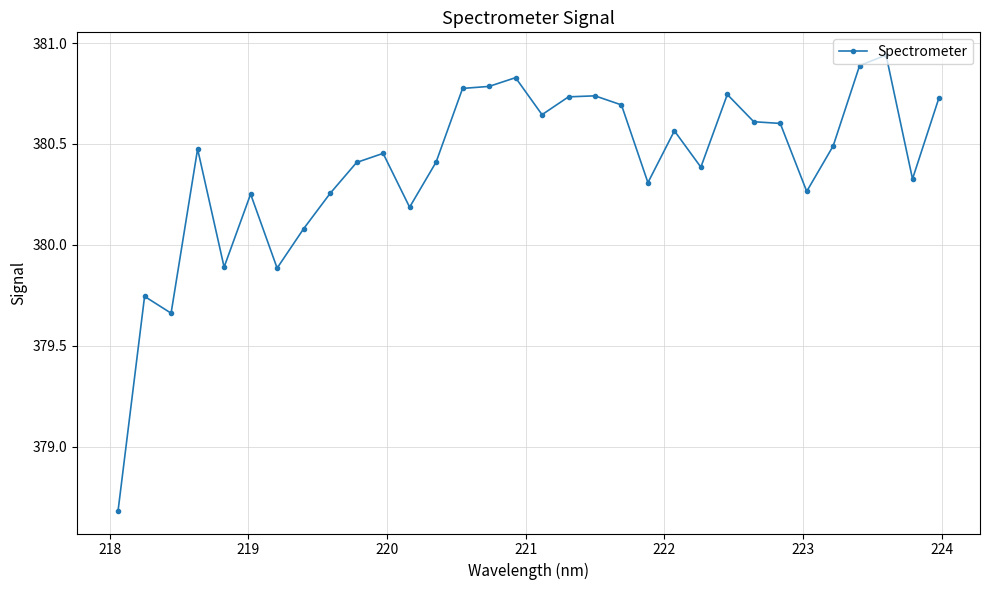

How many values are below 380?

5